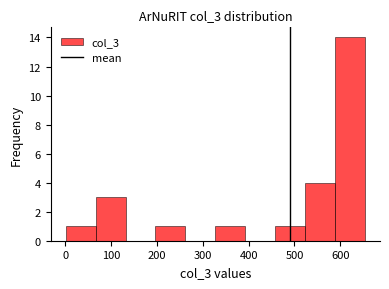

Which range on the x-axis has the tallest bar?

590 to 650